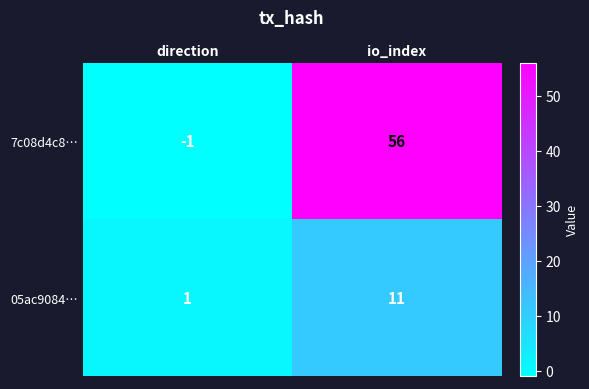

Is the value of 7c08d4c8… at direction greater than the value of 05ac9084… at direction?

No